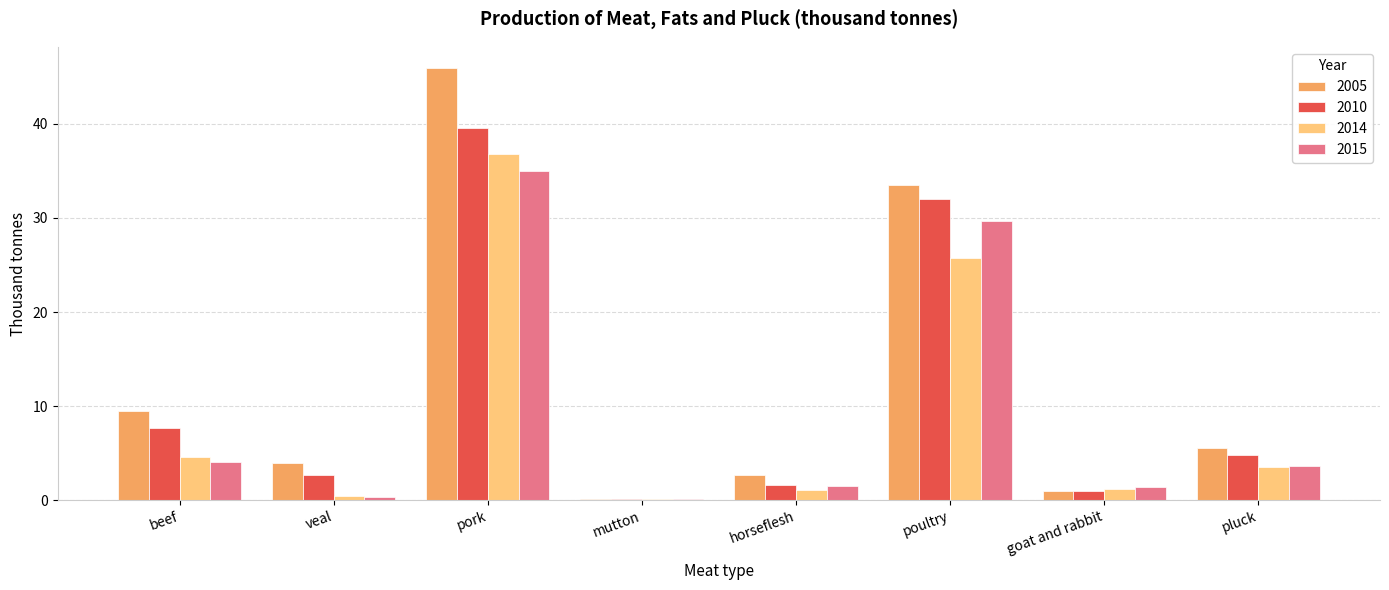

What are all the series names shown in the legend?

2005, 2010, 2014, 2015